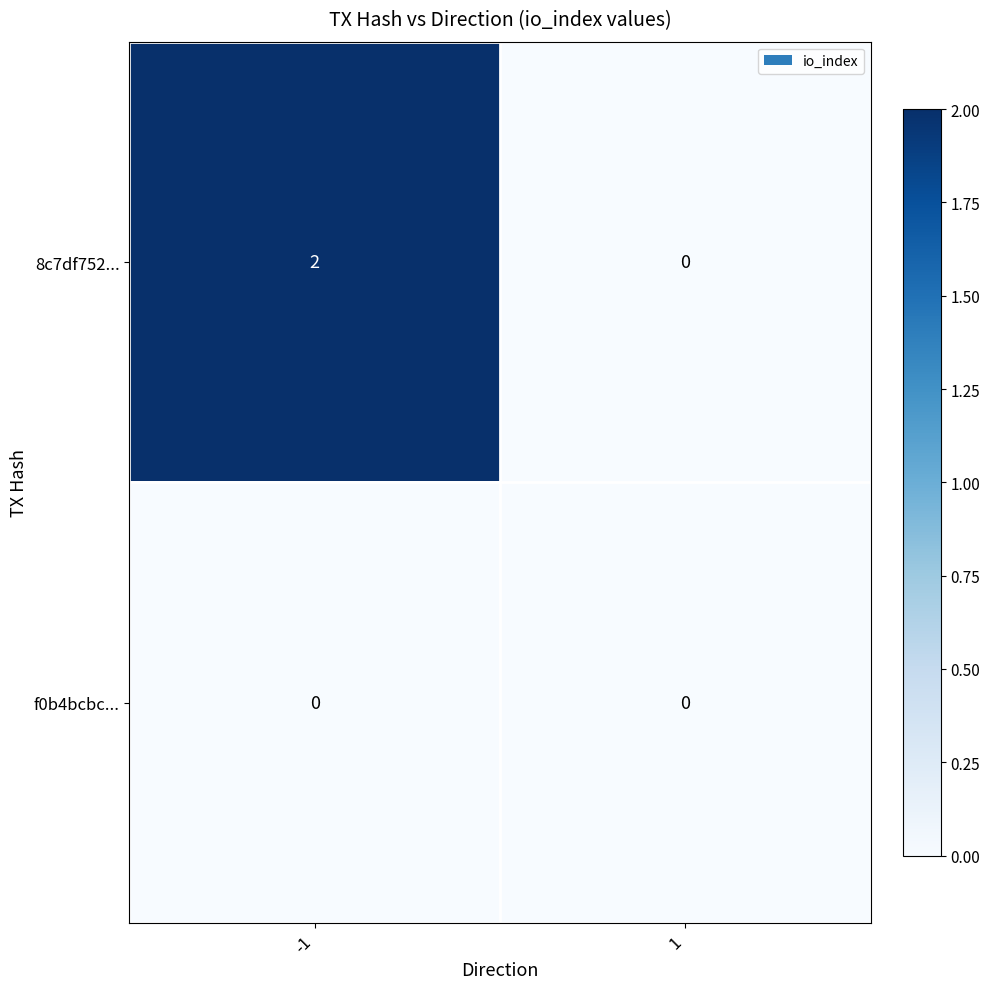

Is the value of 8c7df752... at -1 greater than the value of f0b4bcbc... at 1?

Yes